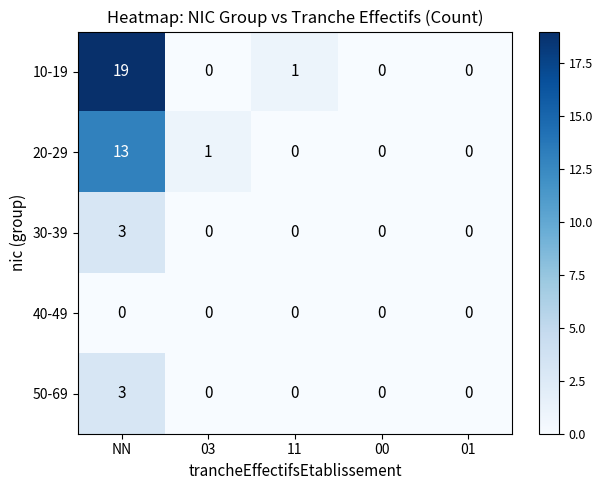

Reading left to right, extract all data points from this chart.

10-19: NN=19	03=0	11=1	00=0	01=0
20-29: NN=13	03=1	11=0	00=0	01=0
30-39: NN=3	03=0	11=0	00=0	01=0
40-49: NN=0	03=0	11=0	00=0	01=0
50-69: NN=3	03=0	11=0	00=0	01=0